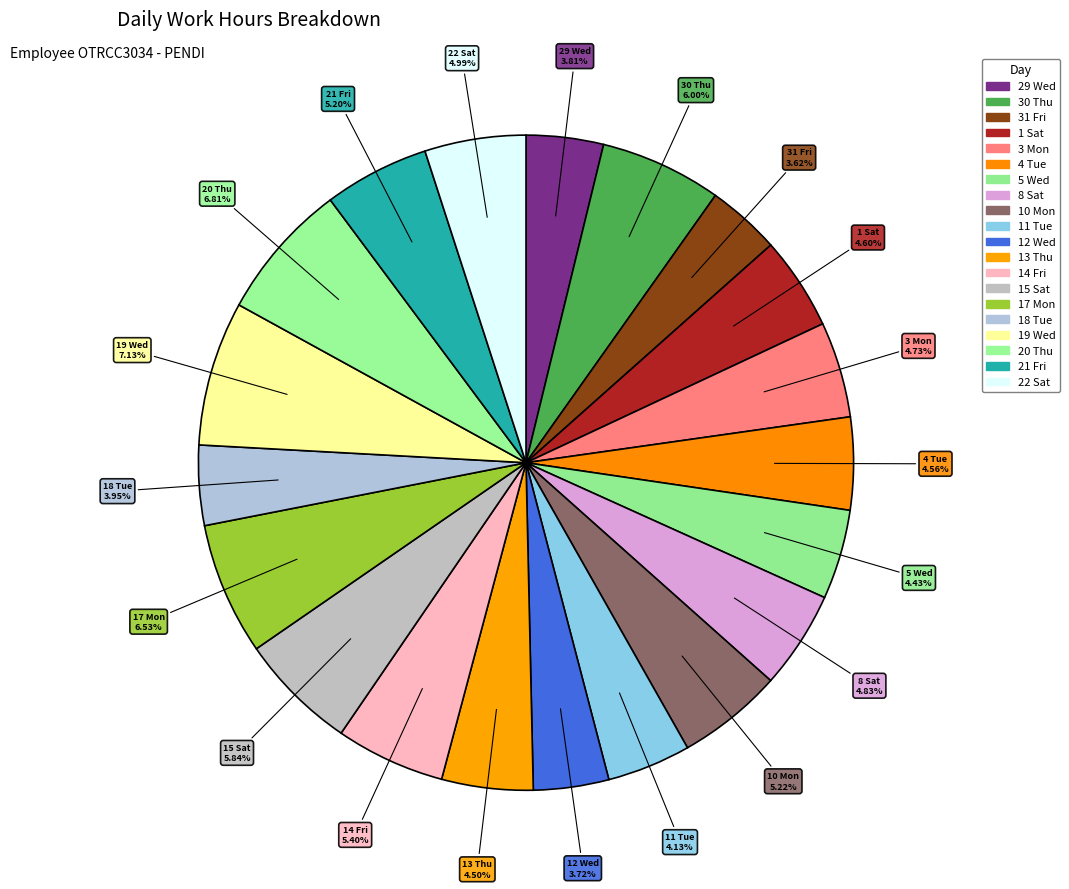

Between 4 Tue and 15 Sat, which is larger?

15 Sat